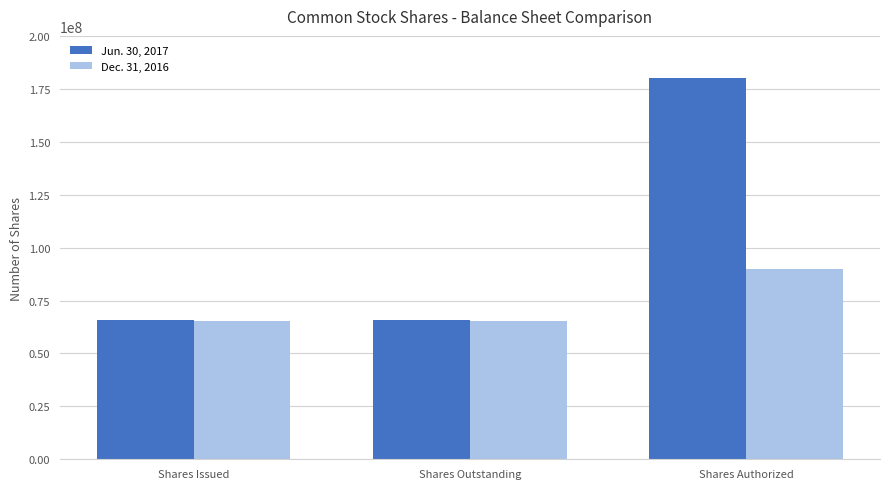

What is the sum of all Jun. 30, 2017 values?

311671640